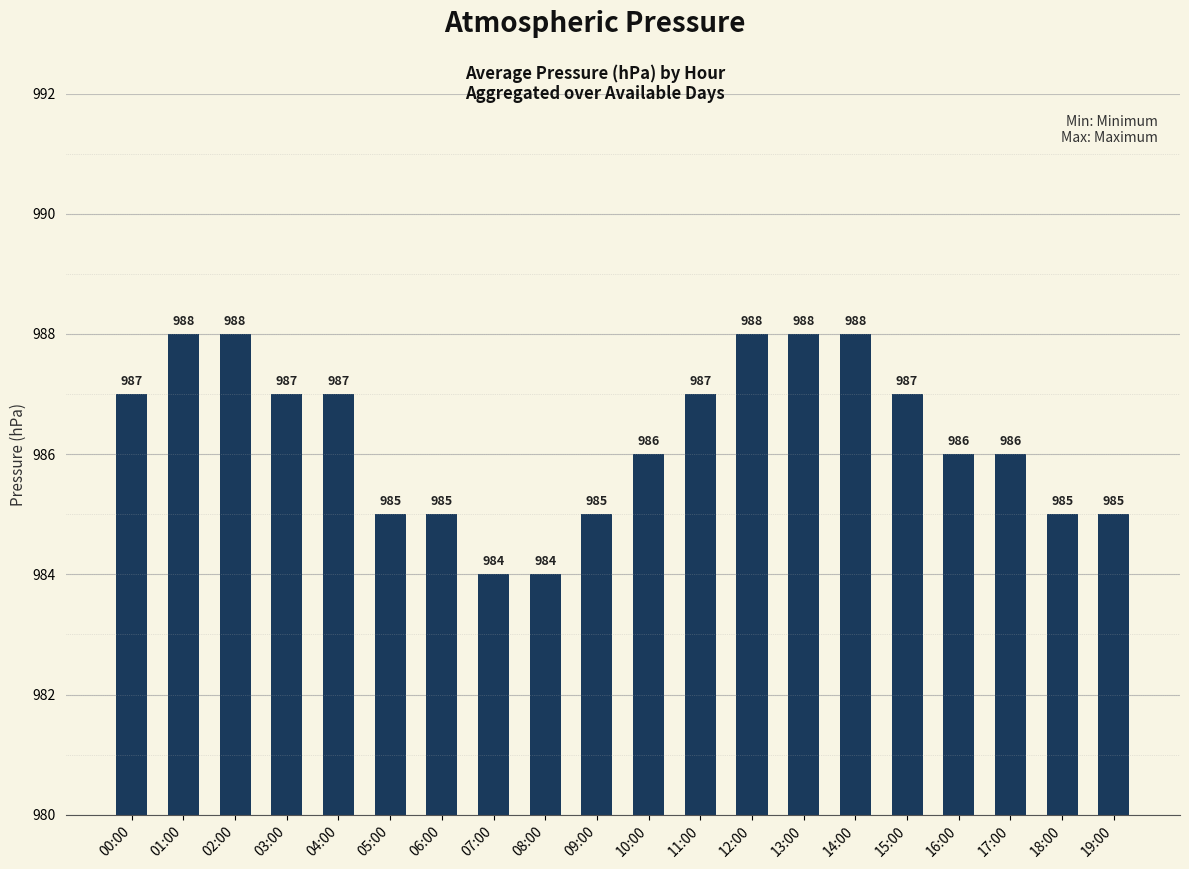

The chart shows a value of 229 at 18:00. True or false?

False